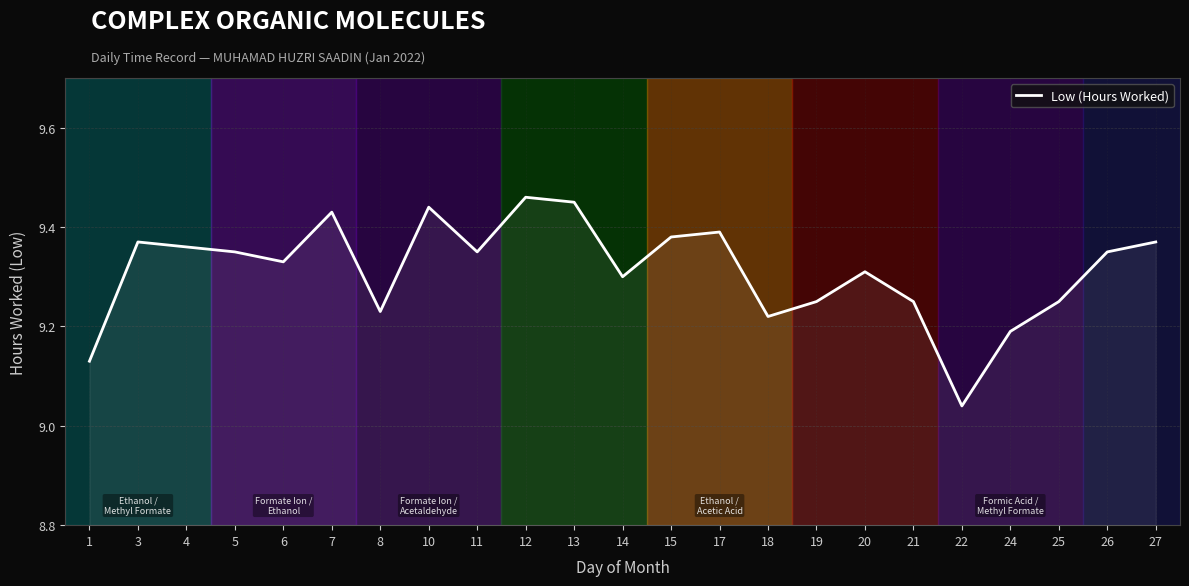

Which label corresponds to the smallest value in the chart?

22